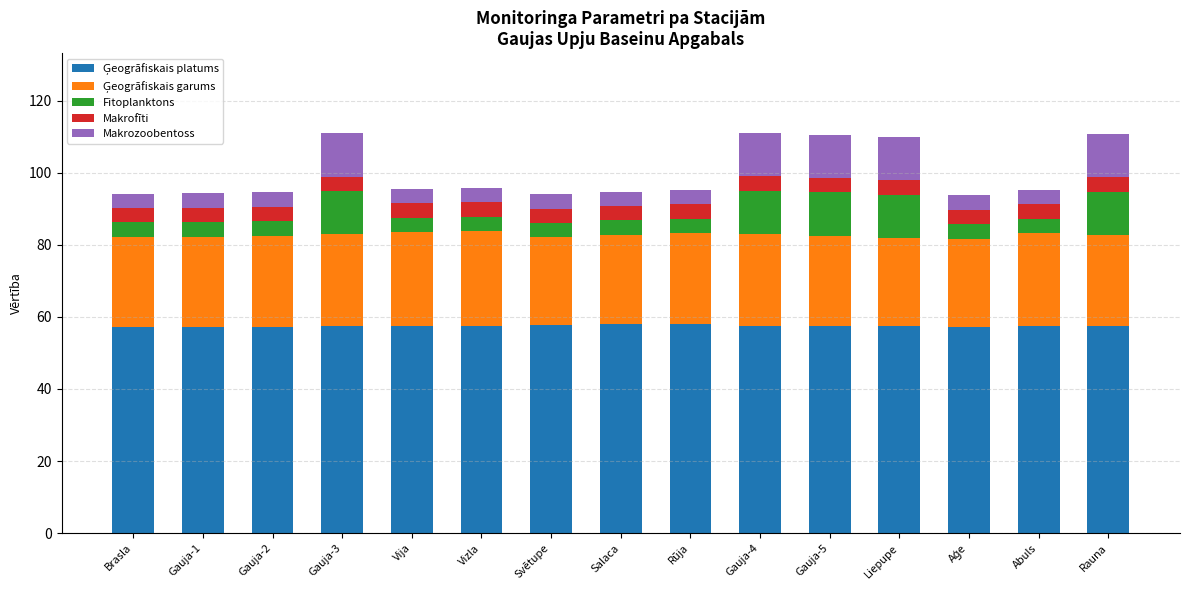

What is the total value across all series at Rūja?

95.2